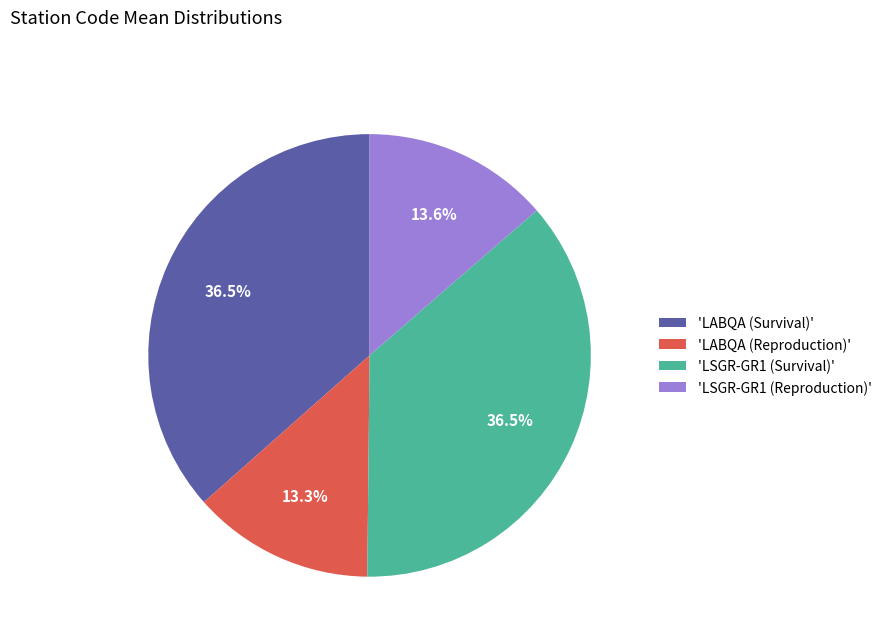

Does 'LSGR-GR1 (Reproduction)' account for over 50% of the chart?

No